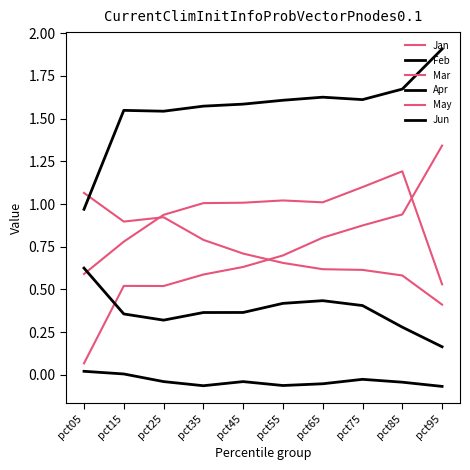

Does the chart display data point markers on the line(s)?

No